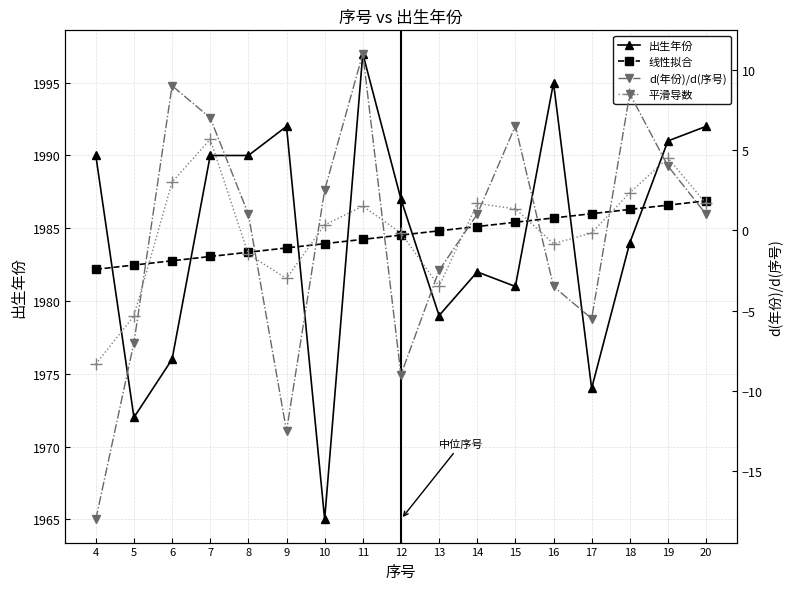

True or false: d(年份)/d(序号) has more than 2 interior local peaks.

True